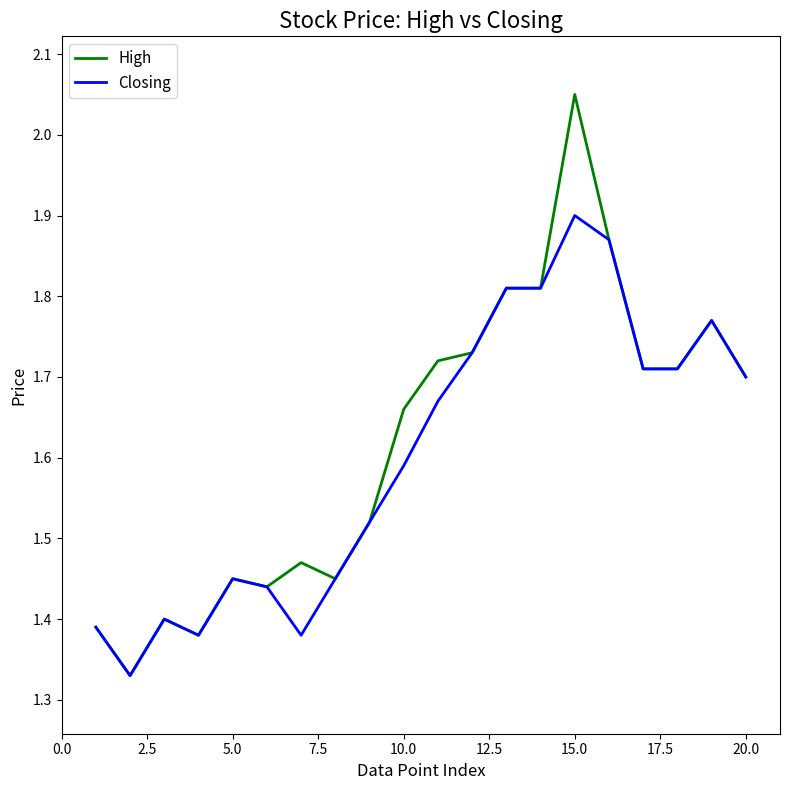

Rank the series by their maximum value, from lowest to highest.

Closing, High